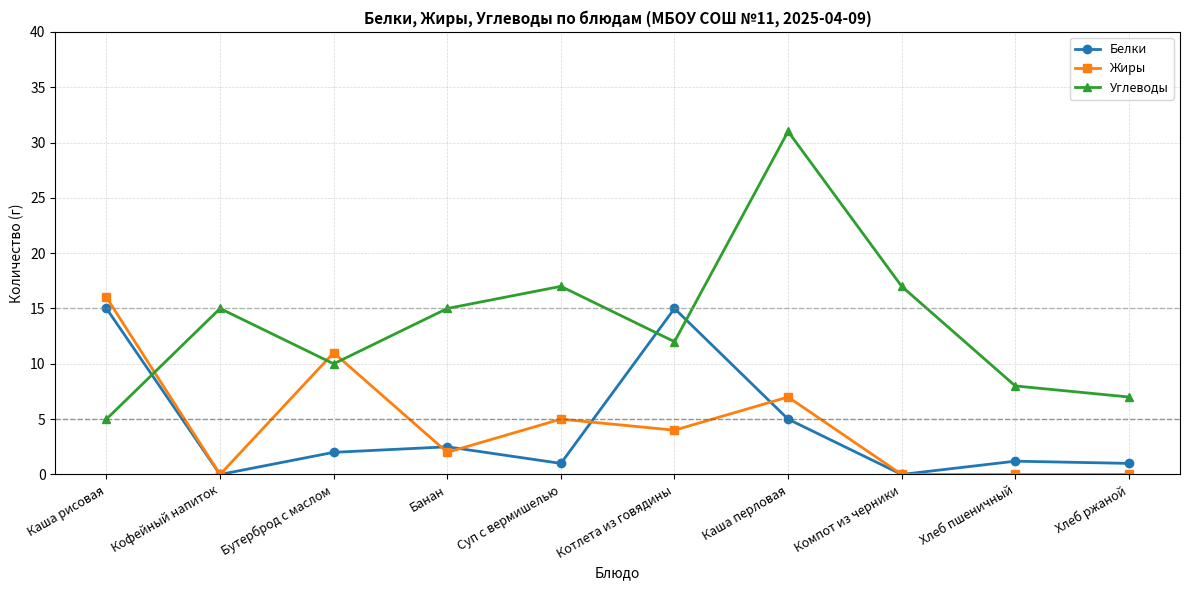

Where does the Жиры series first go above 4?

Каша рисовая